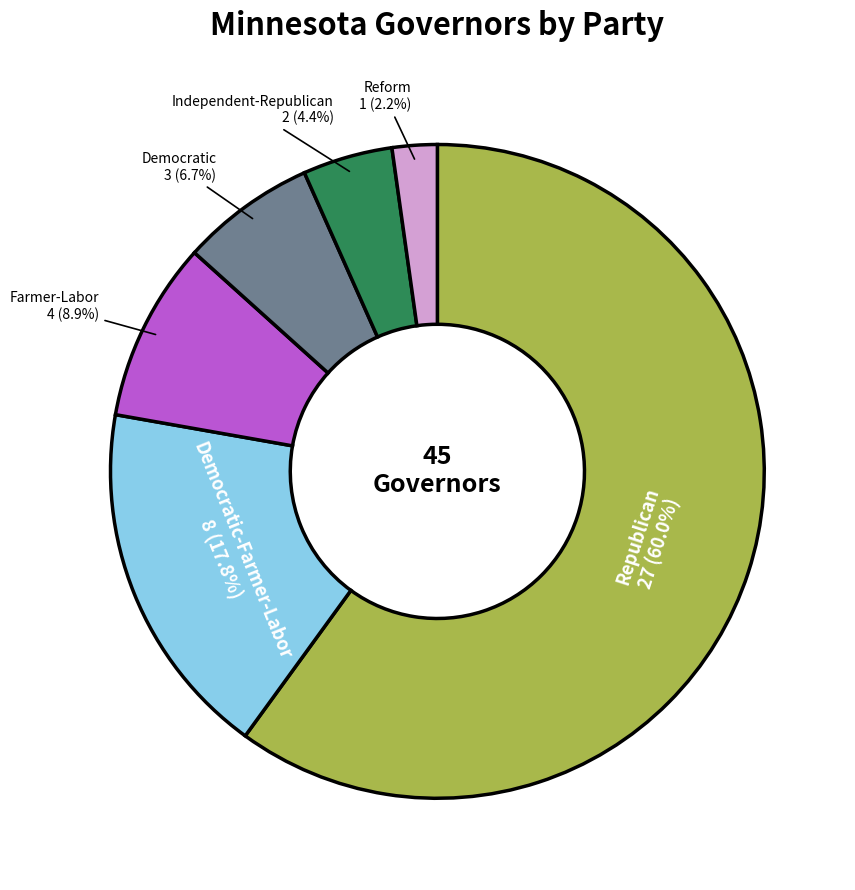

Does any single category account for the majority?

Yes